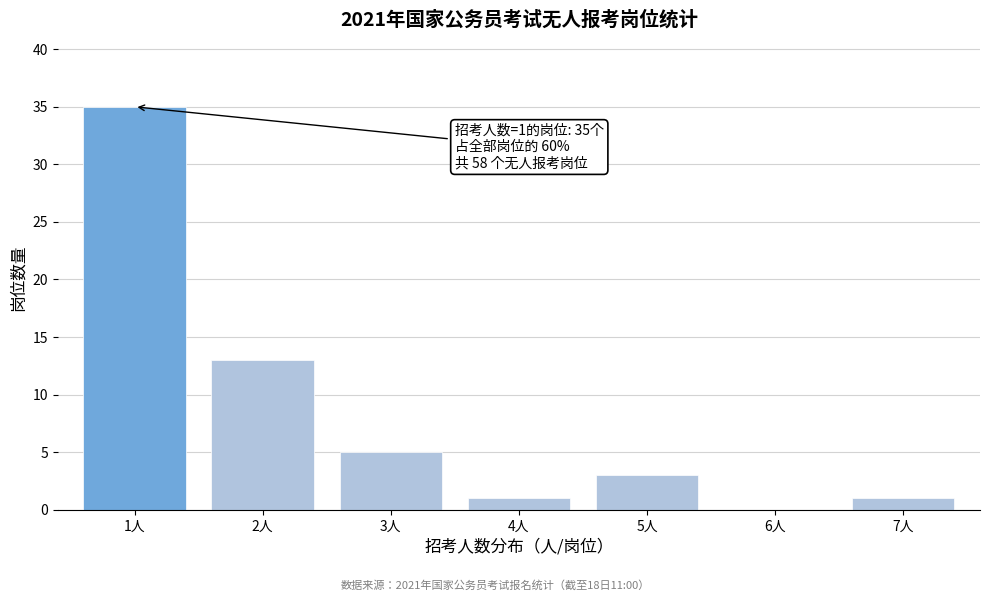

Reading left to right, list all the values displayed in this chart.

1人=35	2人=13	3人=5	4人=1	5人=3	6人=0	7人=1